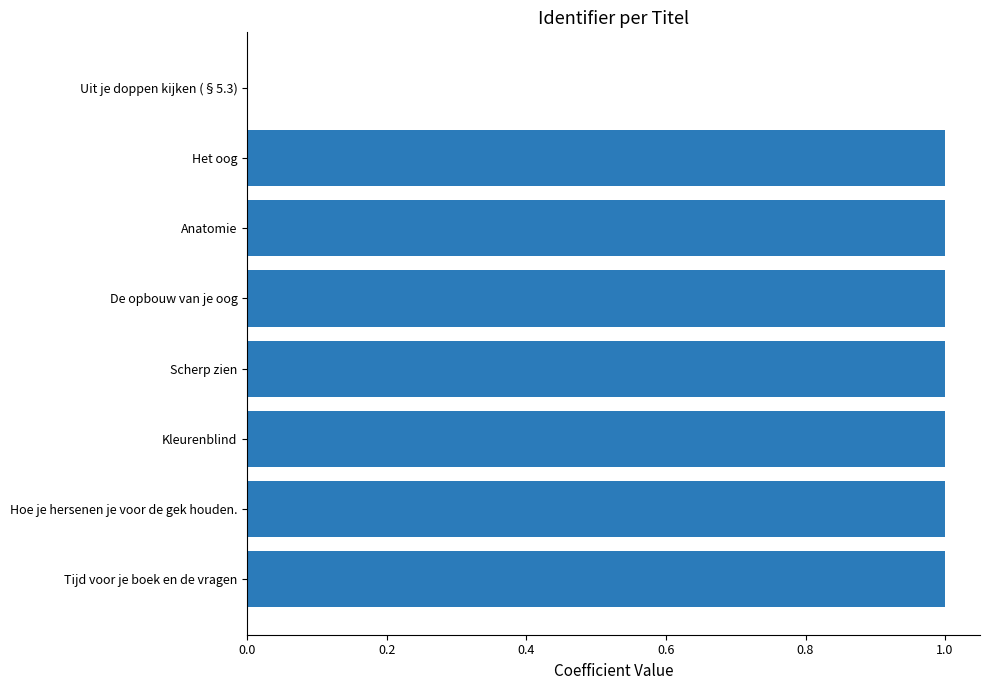

What is the maximum value shown in the chart?

1.0